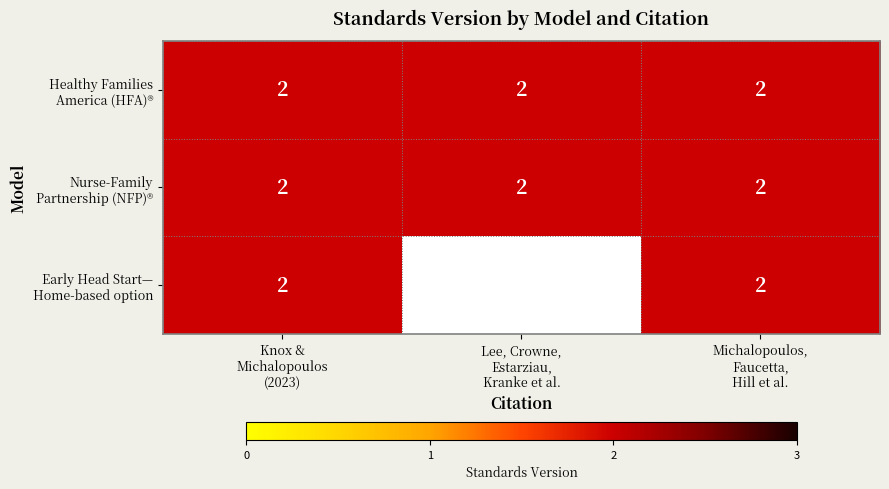

What is the sum of the Healthy Families America (HFA)® values at Lee, Crowne, Estarziau, Kranke et al. and Michalopoulos, Faucetta, Hill et al.?

4